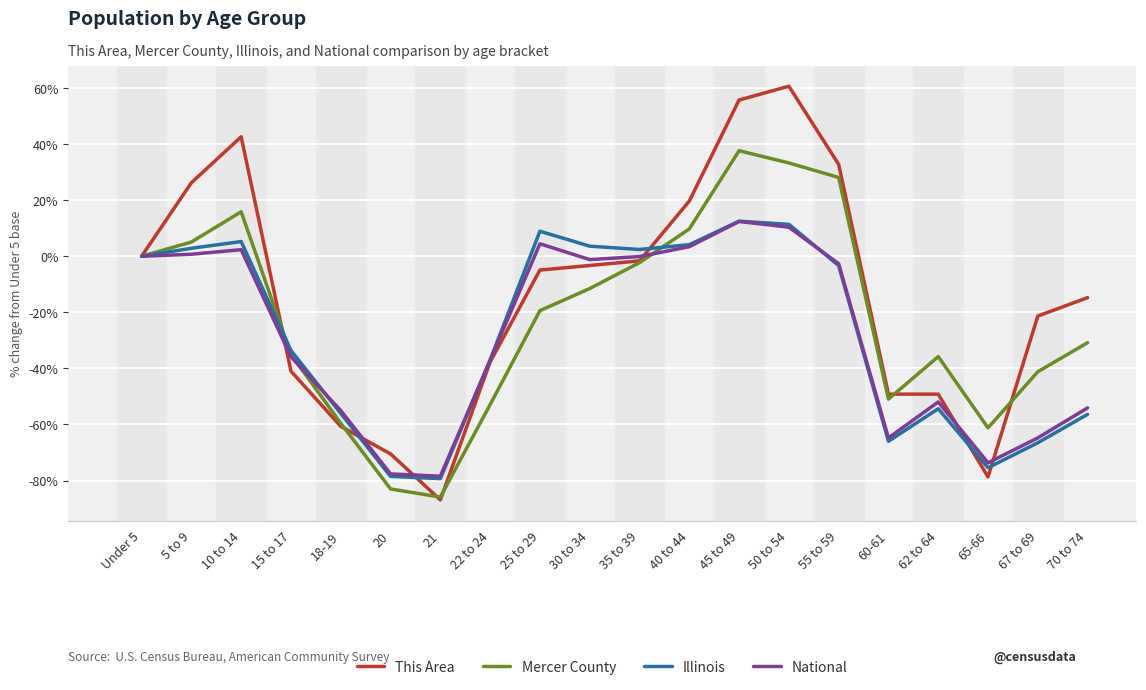

What position from the left is 50 to 54?

14